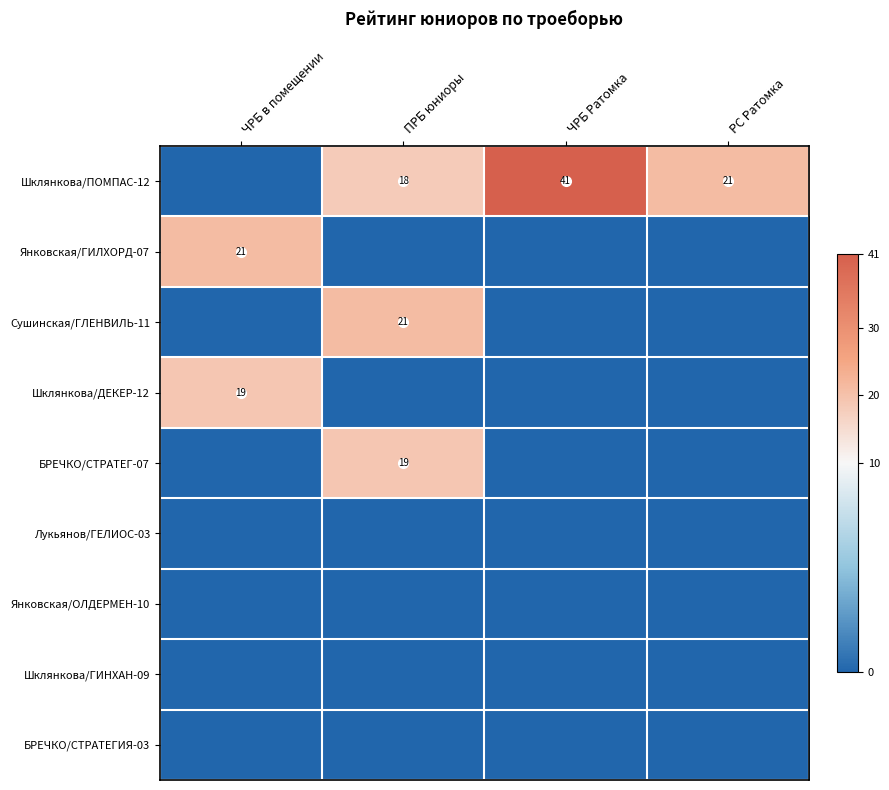

Is it true that Шклянкова/ПОМПАС-12 equals 18 at ПРБ юниоры?

True